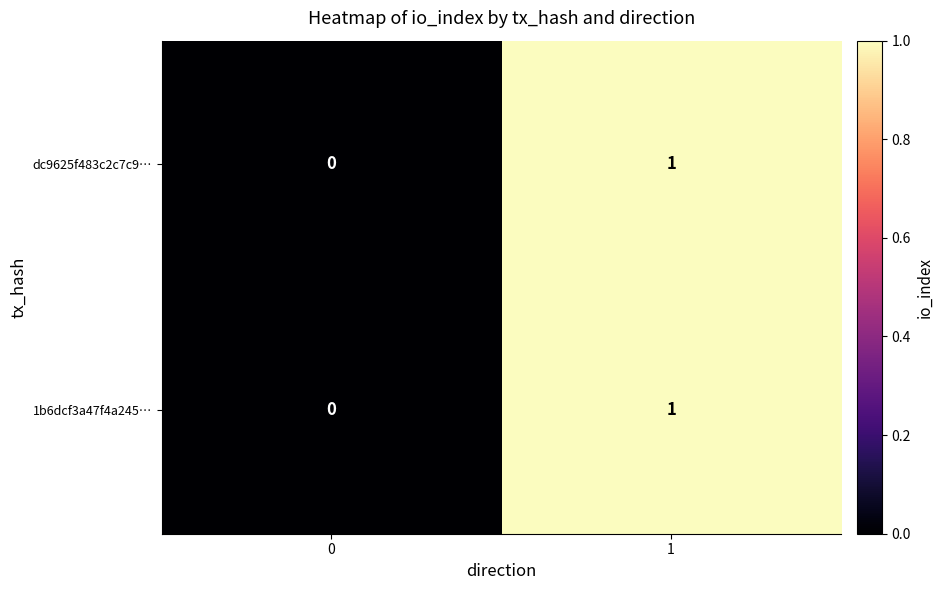

List the labels in order of dc9625f483c2c7c9… value, largest first.

1, 0